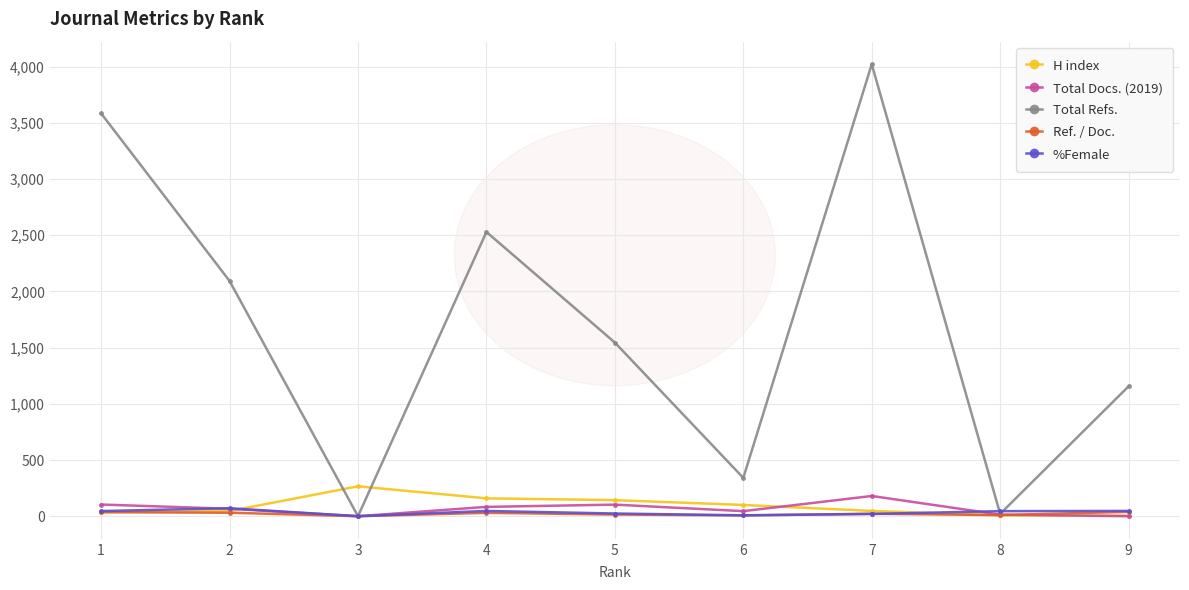

The value of Total Refs. at 4 is 3604. True or false?

False